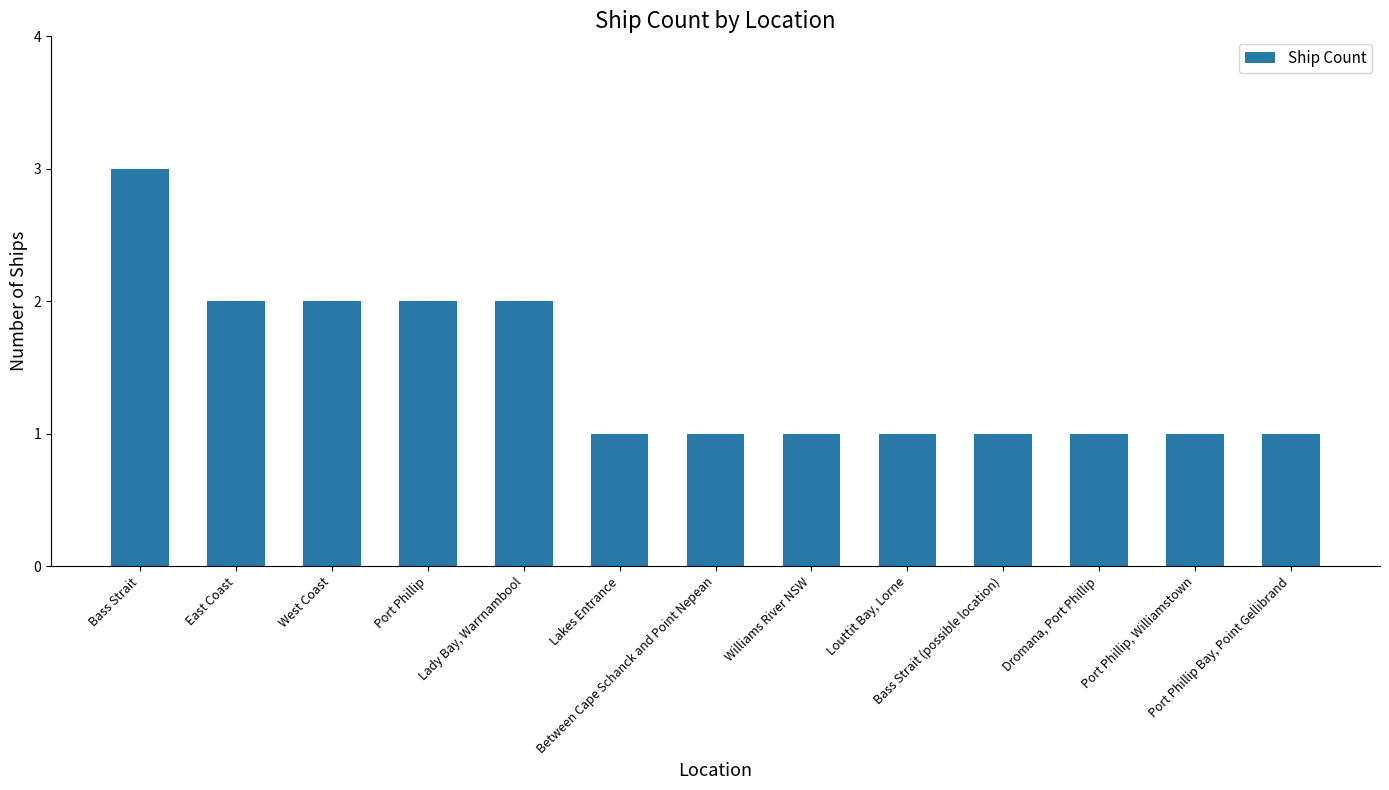

What is the sum of all values?

19